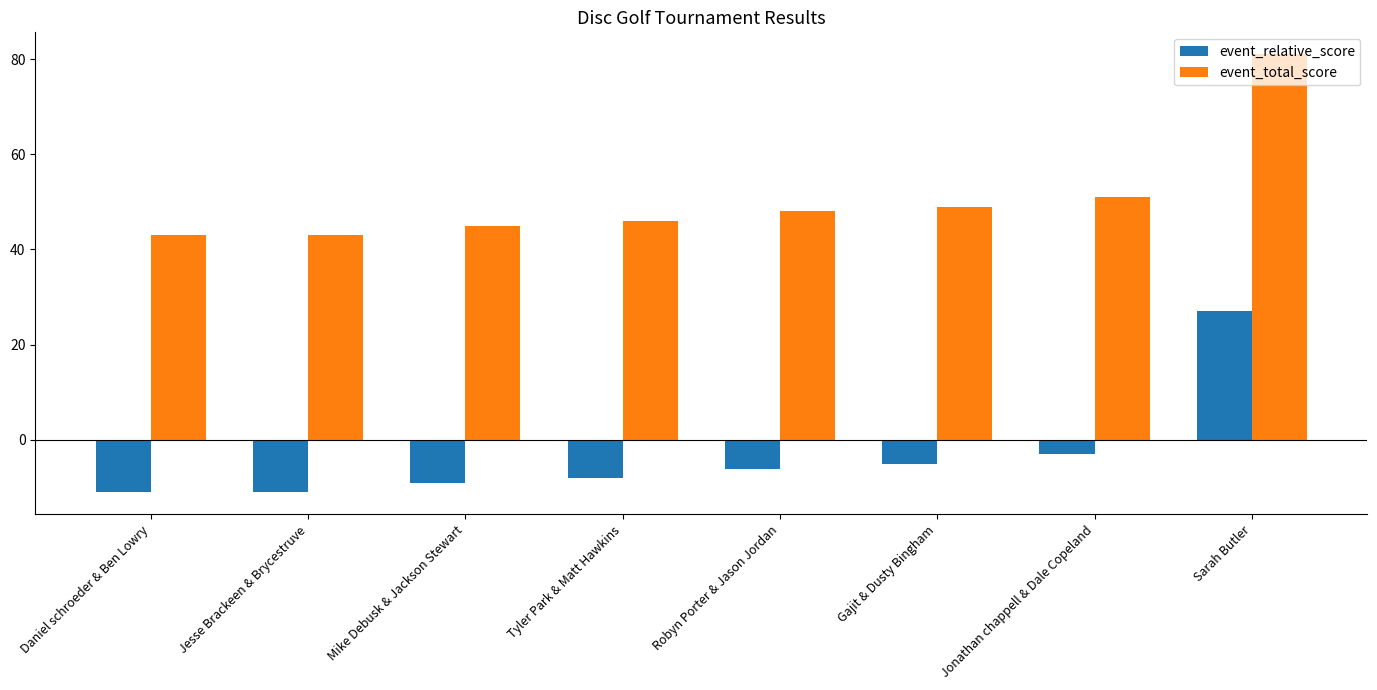

At how many categories does at least one series exceed 10?

8